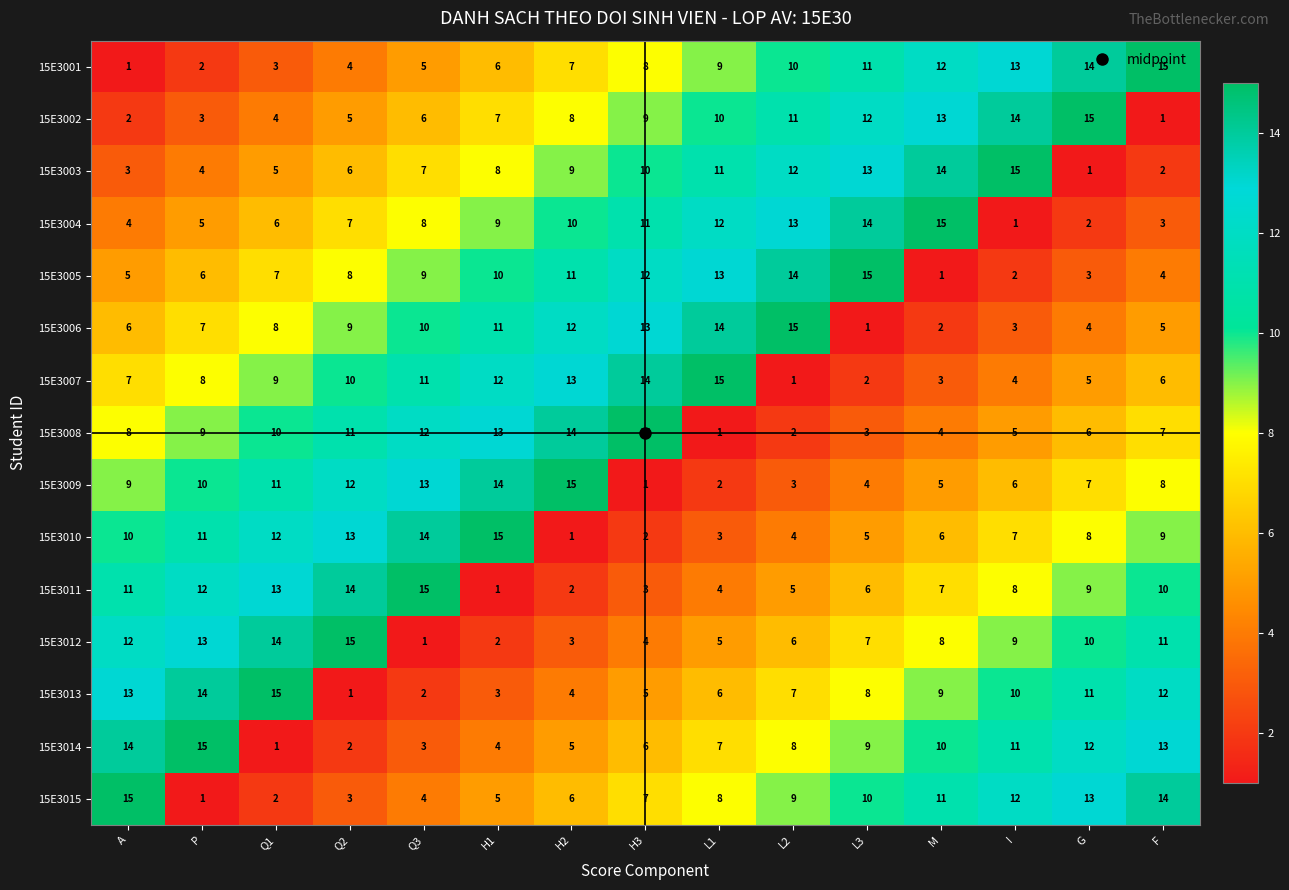

Is the value of 15E3001 at Q3 greater than the value of 15E3009 at Q2?

No